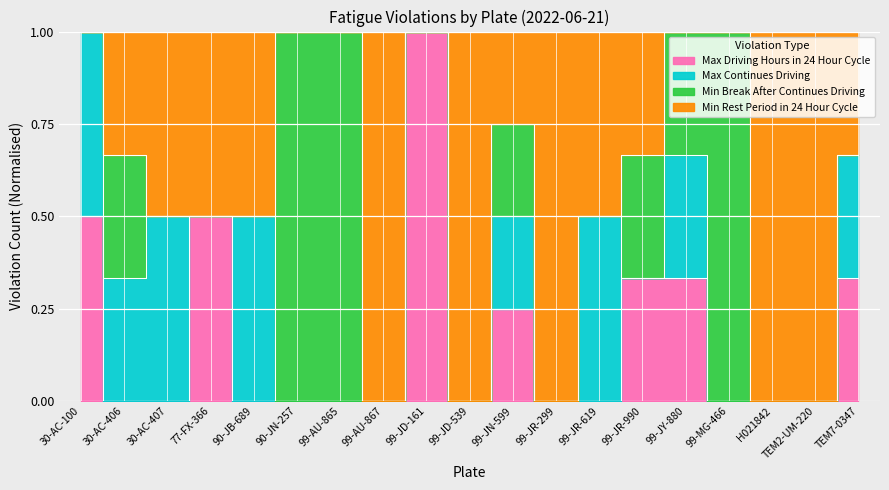

What is the total value across all series at 99-AU-867?

1